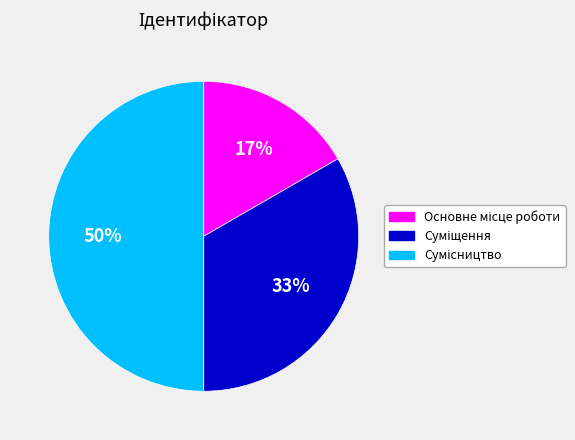

To the nearest percent, what is the average slice percentage?

33%